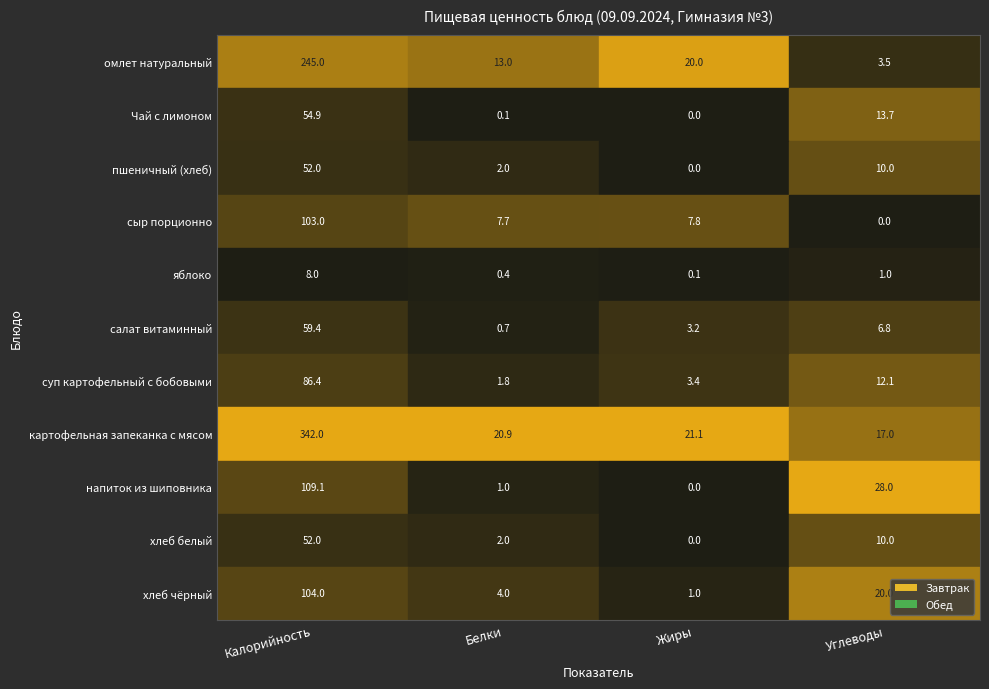

What is the sum of the напиток из шиповника values at Углеводы and Калорийность?

137.1